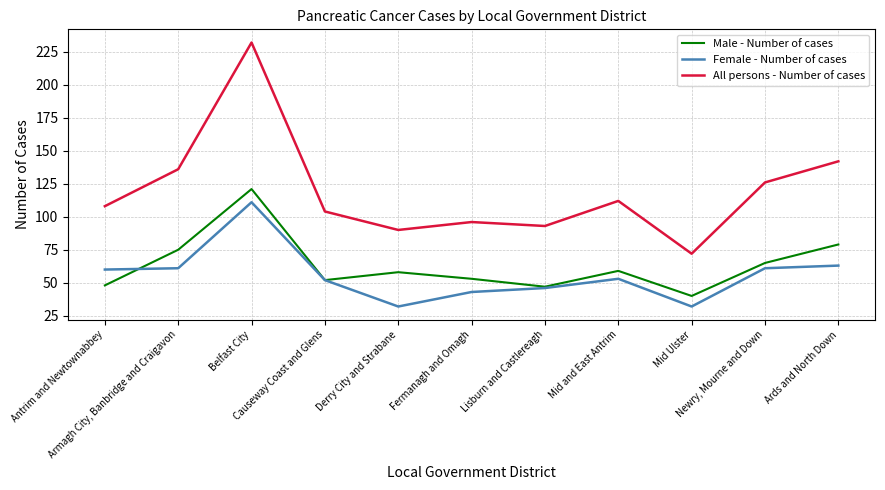

Rank the series by their maximum value, from lowest to highest.

Female - Number of cases, Male - Number of cases, All persons - Number of cases